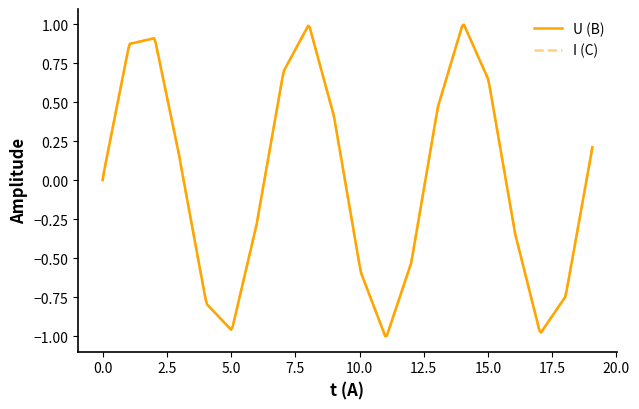

Reading left to right, extract all data points from this chart.

U (B): 0.0	0.1	0.8	0.9	0.9	0.9	0.1	0.1	-0.8	-0.8	-1.0	-0.9	-0.3	-0.2	0.7	0.7	1.0	1.0	0.4	0.4	-0.5	-0.6	-1.0	-1.0	-0.5	-0.5	0.4	0.5	1.0	1.0	0.7	0.6	-0.3	-0.3	-1.0	-1.0	-0.8	-0.7	0.1	0.2
I (C): 0.0	0.1	0.8	0.9	0.9	0.9	0.1	0.1	-0.8	-0.8	-1.0	-0.9	-0.3	-0.2	0.7	0.7	1.0	1.0	0.4	0.4	-0.5	-0.6	-1.0	-1.0	-0.5	-0.5	0.4	0.5	1.0	1.0	0.7	0.6	-0.3	-0.3	-1.0	-1.0	-0.8	-0.7	0.1	0.2